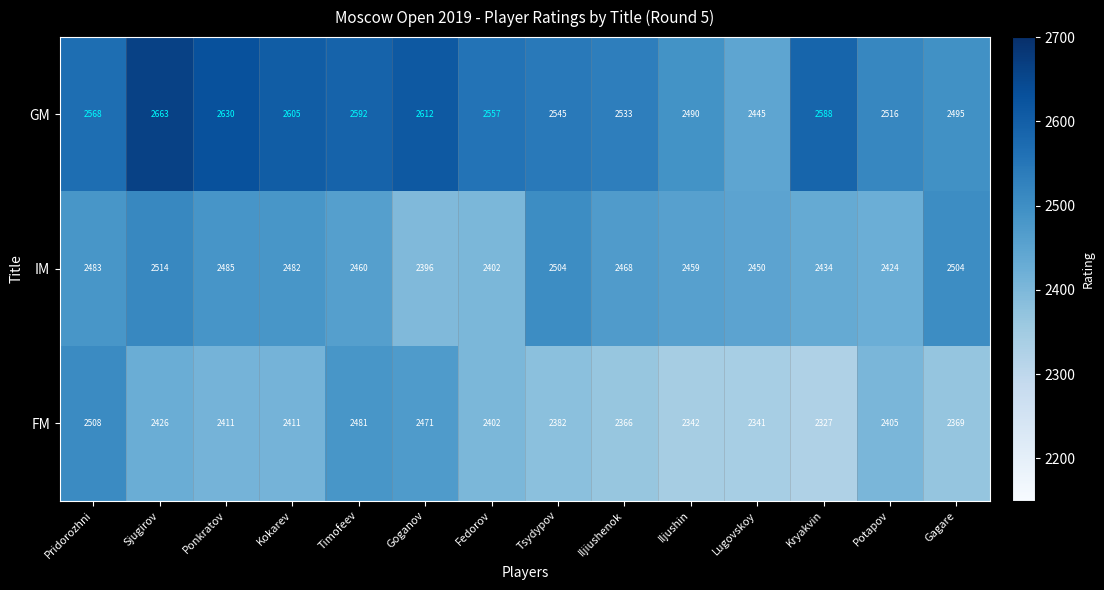

Where is GM nearest to the value 2554?

Fedorov